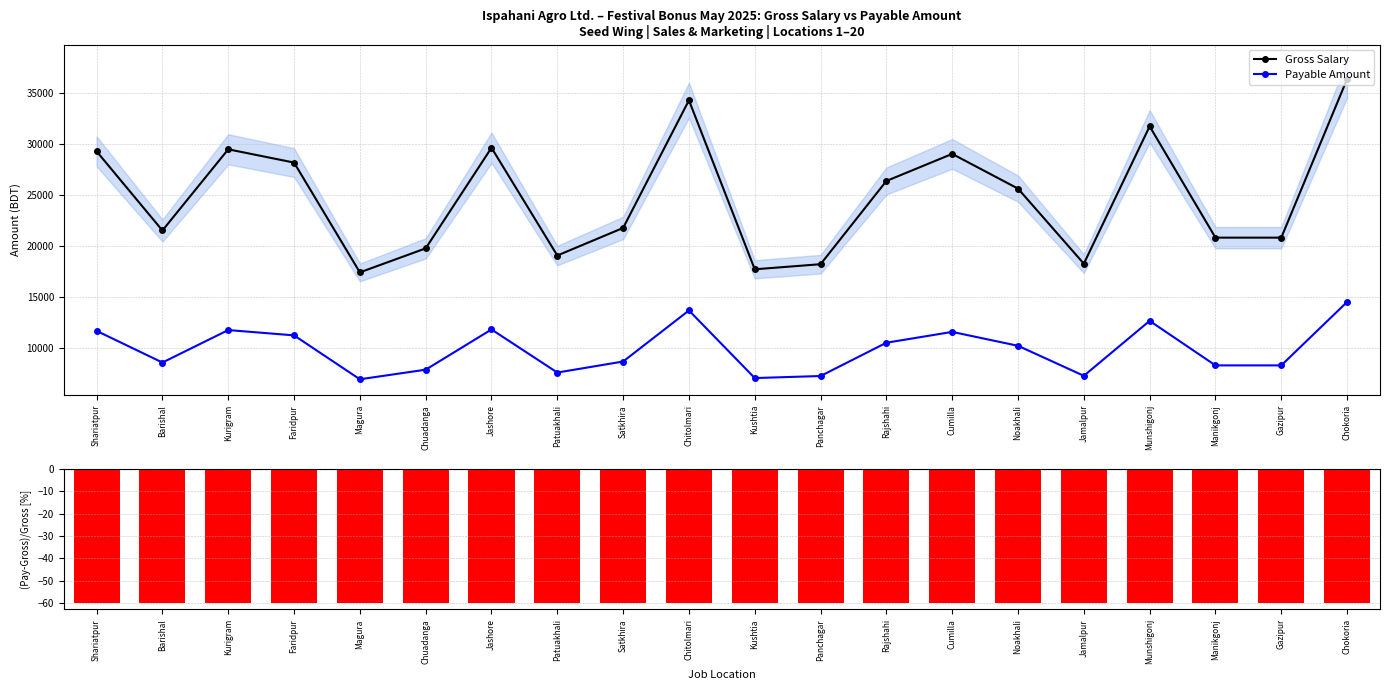

What is the difference between the second highest and minimum values in the Payable Amount series?

6740